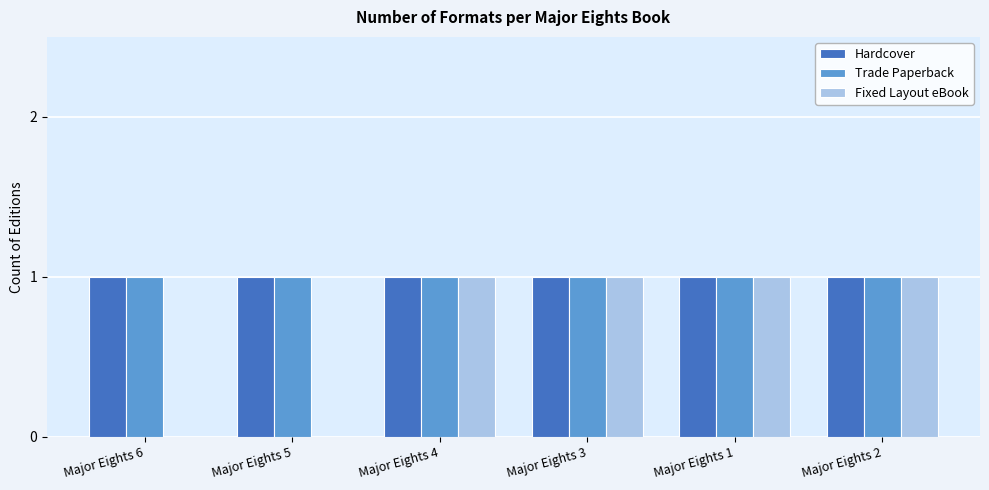

Is it true that Trade Paperback equals 1 at Major Eights 6?

True